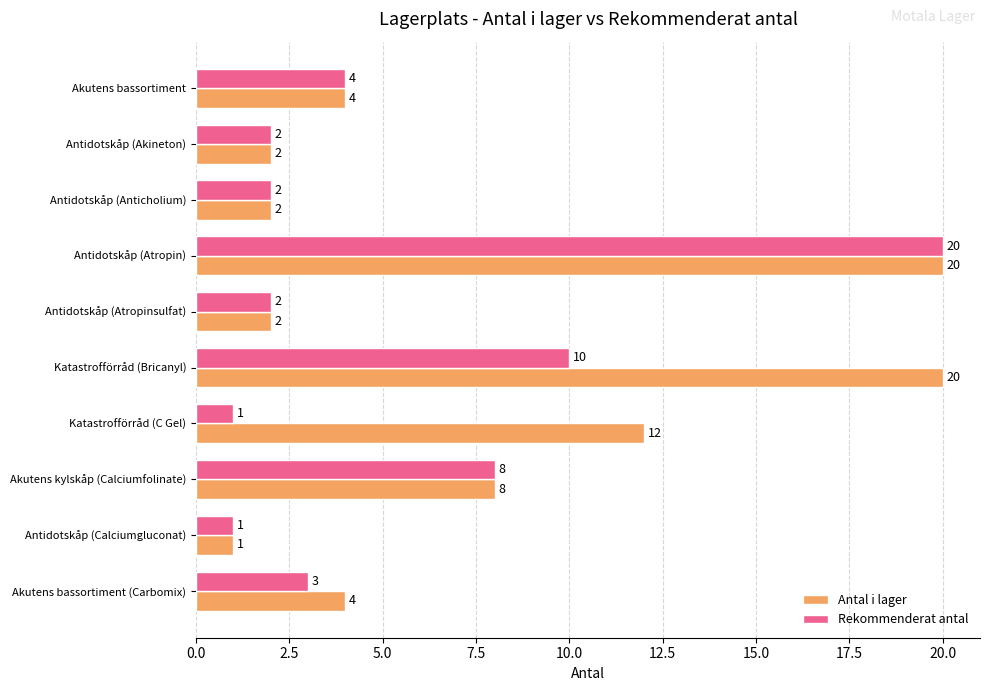

What are all the series names shown in the legend?

Antal i lager, Rekommenderat antal